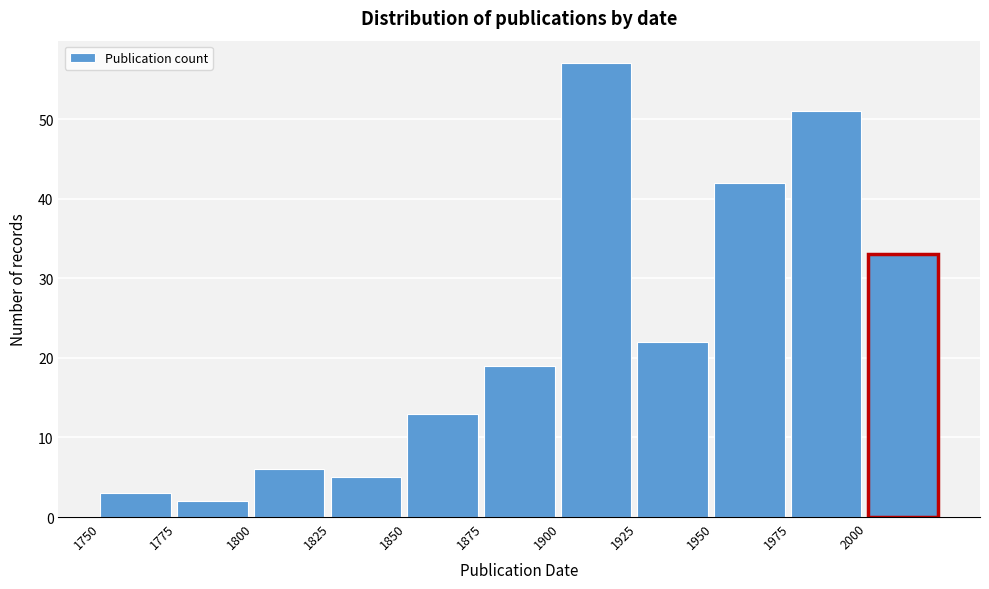

What is the height of the bar covering 1825 to 1850 on the x-axis? The values are not printed on the chart, so give them approximately, as read against the axis.

5